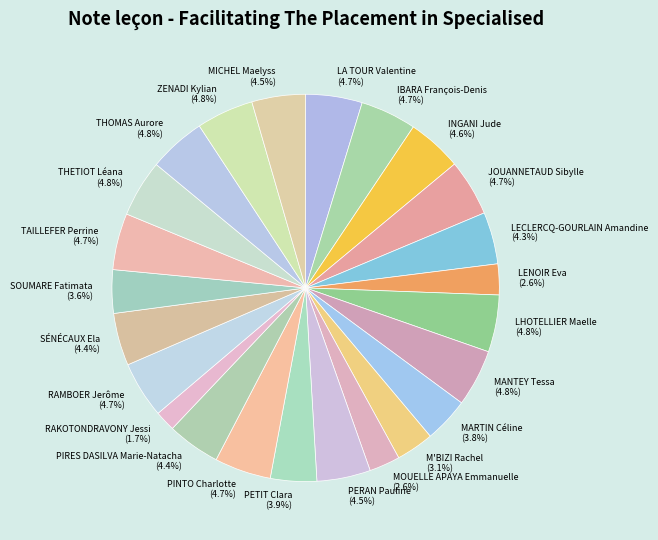

To the nearest percent, what is the average slice percentage?

4%